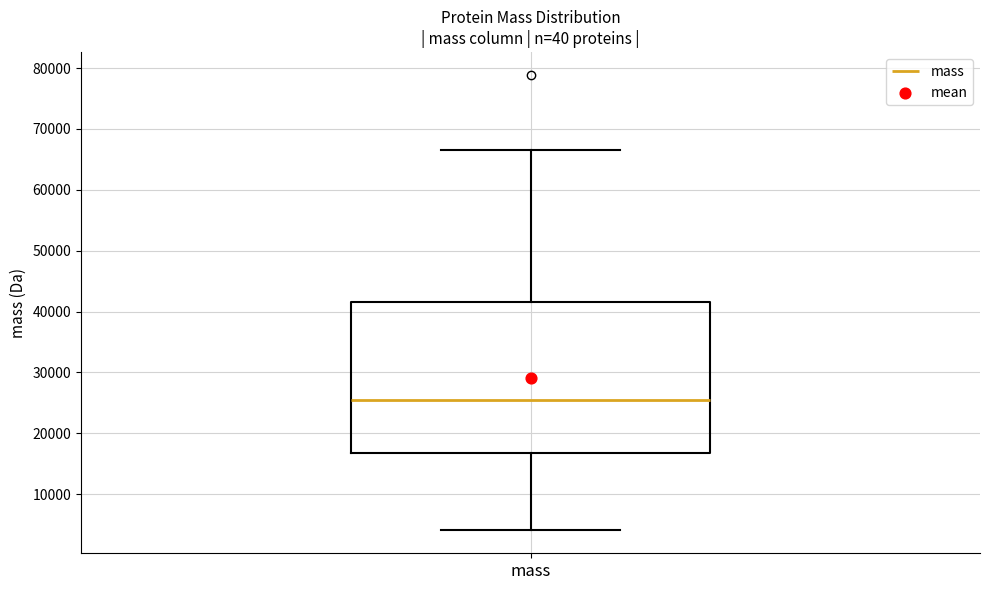

Read this box plot against the y-axis: the position of the median line, the range covered by the box, and the ends of both whiskers. The values are not printed on the chart, so give them approximately, as read against the axis.

median 25000, box 17000 to 42000, whiskers 4000 to 67000